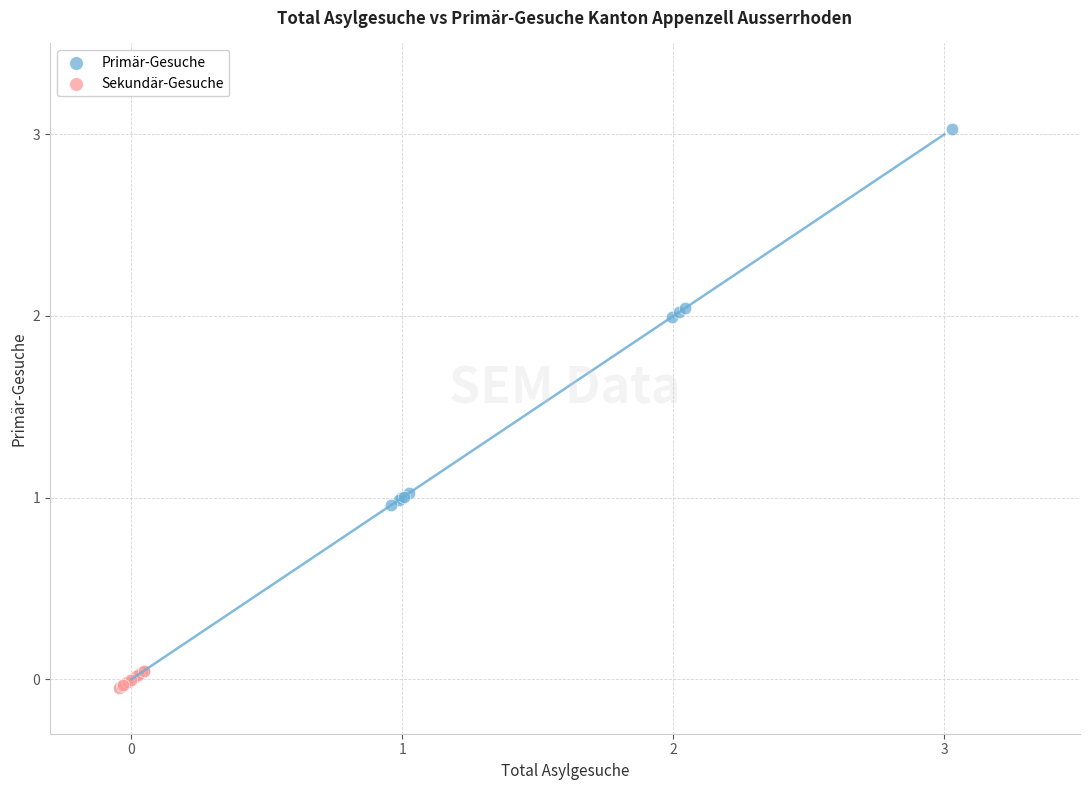

Which series contains the highest Y value?

Primär-Gesuche